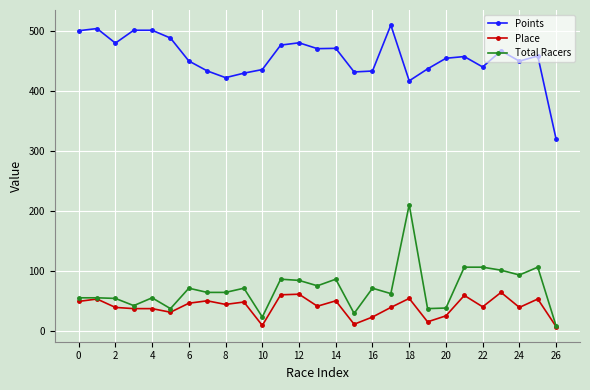

What is the maximum value shown in the chart?

510.0